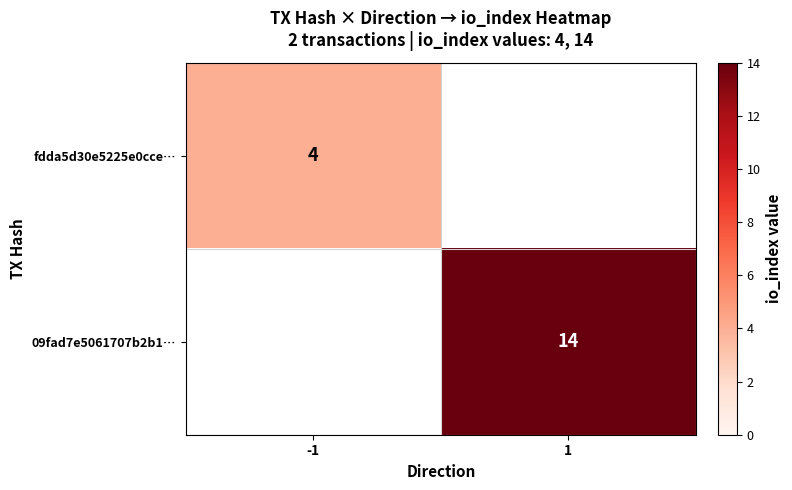

The value of 09fad7e5061707b2b1… at 1 is 14. True or false?

True